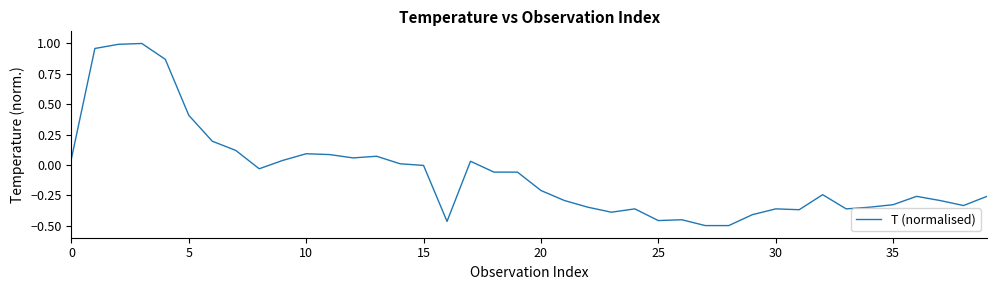

What is the difference between the maximum and minimum values?

1.5